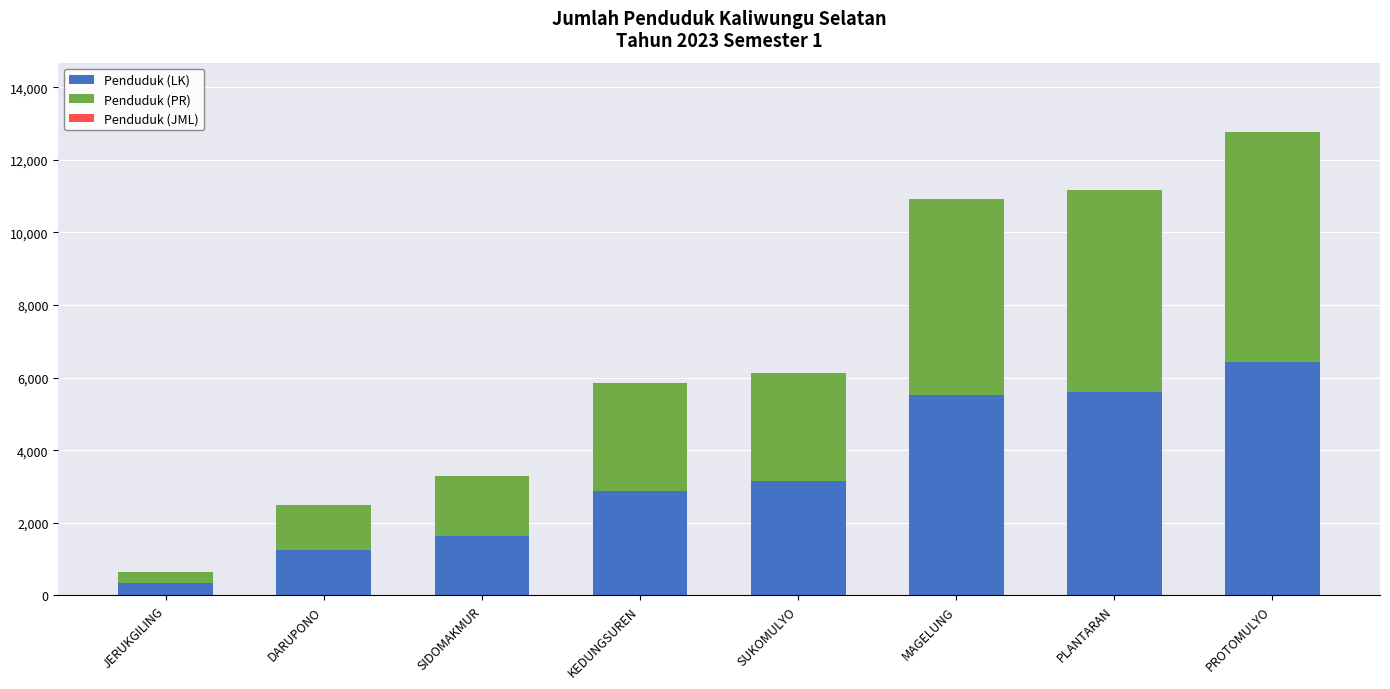

What is the minimum value for Penduduk (LK)?

352